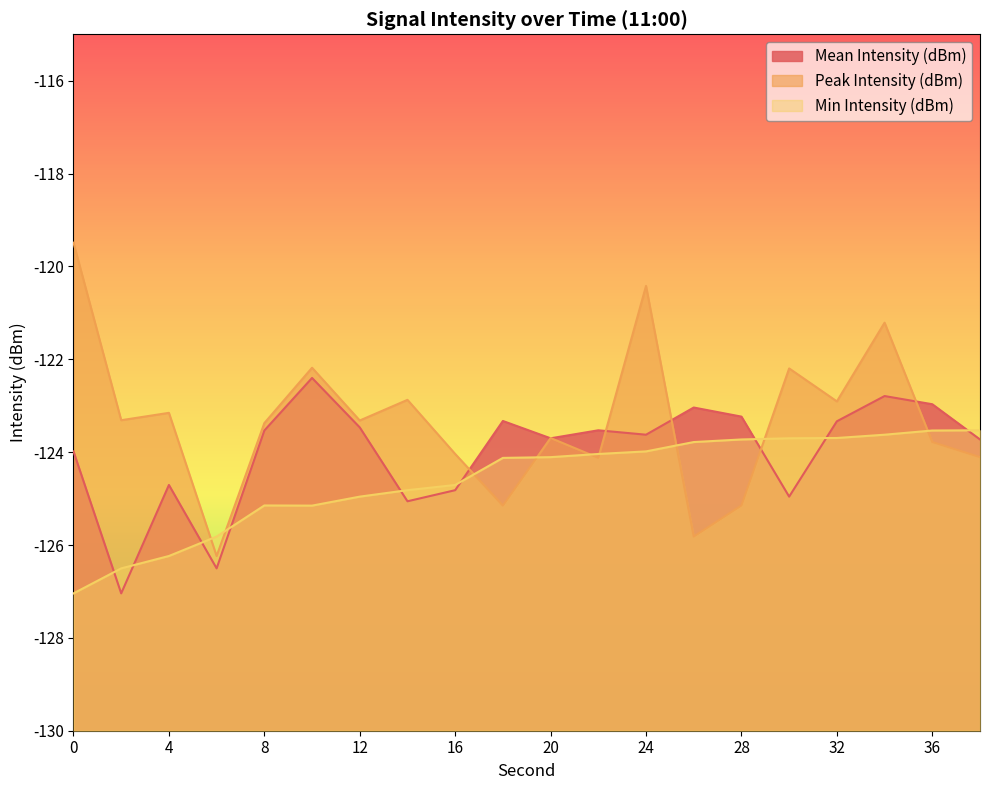

Rank the series by their maximum value, from highest to lowest.

Peak Intensity (dBm), Mean Intensity (dBm), Min Intensity (dBm)